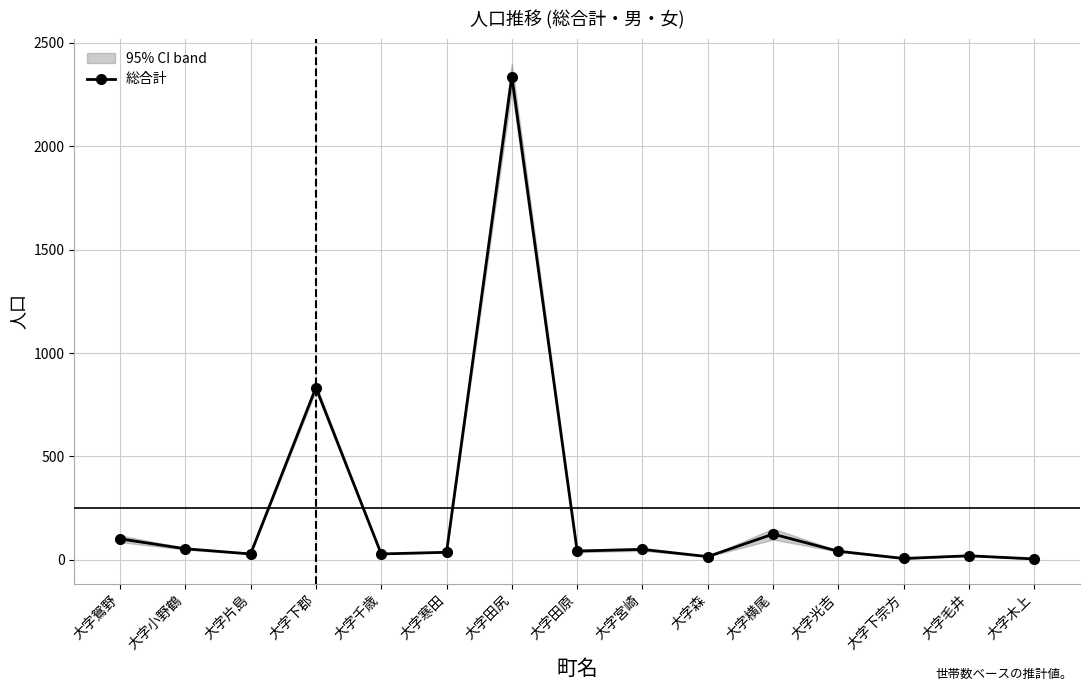

What is the sum of the values at 大字森 and 大字田原?

59